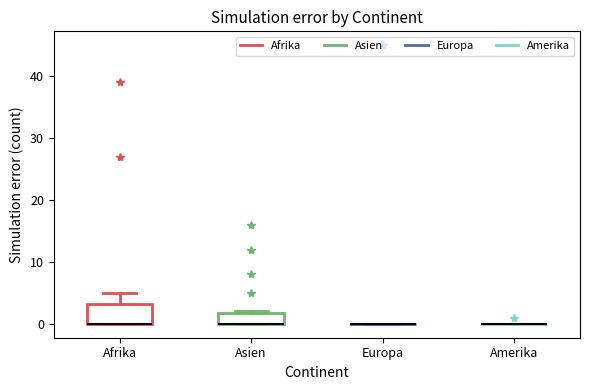

Which box is the tallest, from its lower edge to its upper edge?

Afrika